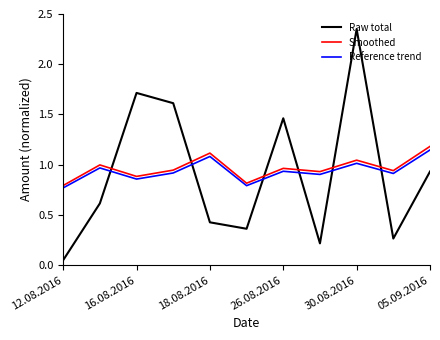

Which series has the largest total across all categories?

Smoothed